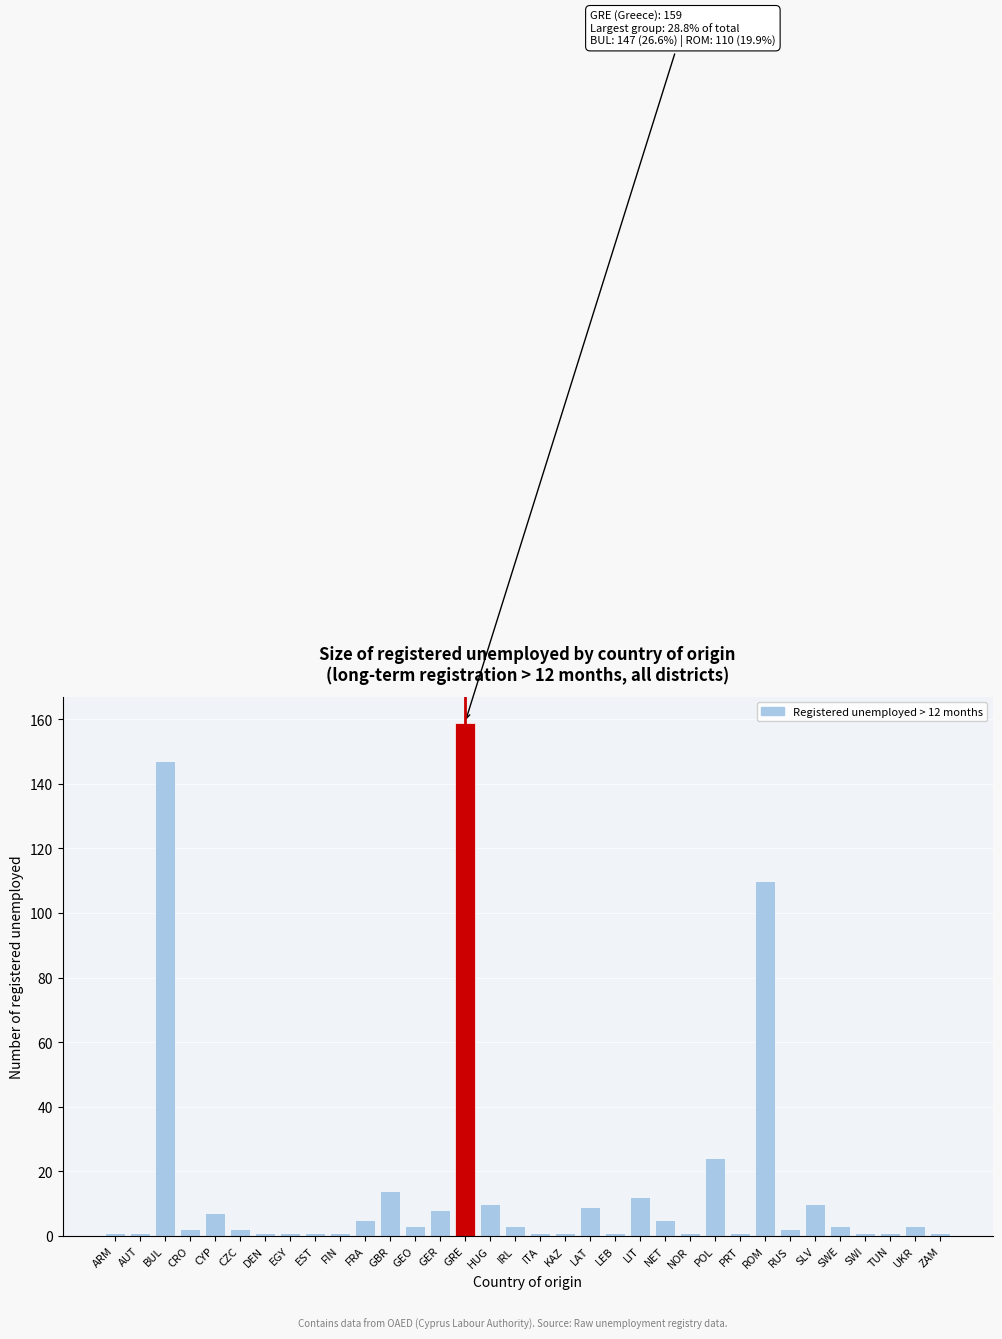

Between GRE and GER, which is larger?

GRE